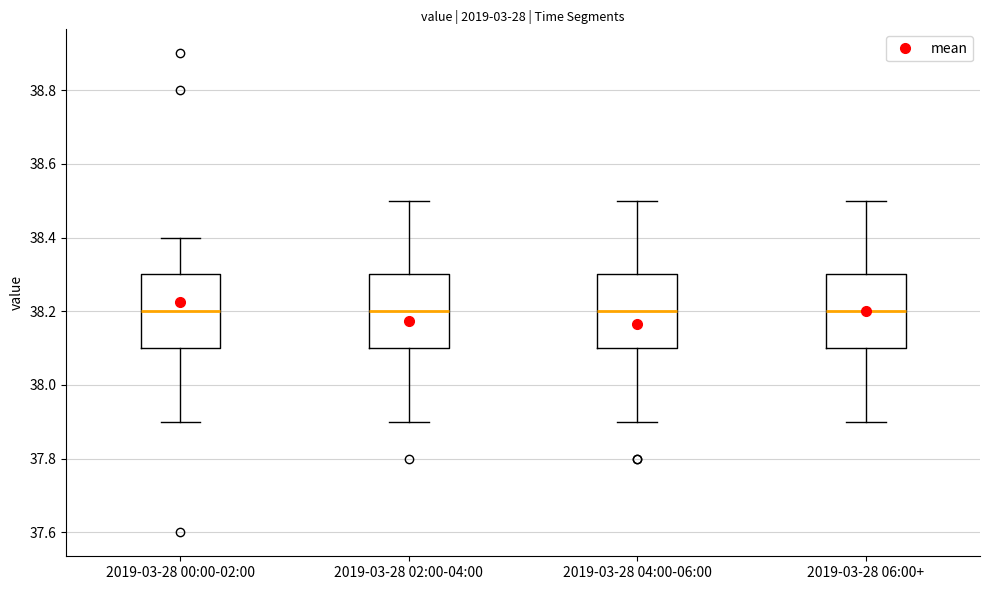

Reading left to right, read every box against the y-axis: the position of its median line, the range the box covers, and the ends of its whiskers. The values are not printed on the chart, so give them approximately, as read against the axis.

2019-03-28 00:00-02:00: median 38.2, box 38.1 to 38.3, whiskers 37.9 to 38.4
2019-03-28 02:00-04:00: median 38.2, box 38.1 to 38.3, whiskers 37.9 to 38.5
2019-03-28 04:00-06:00: median 38.2, box 38.1 to 38.3, whiskers 37.9 to 38.5
2019-03-28 06:00+: median 38.2, box 38.1 to 38.3, whiskers 37.9 to 38.5